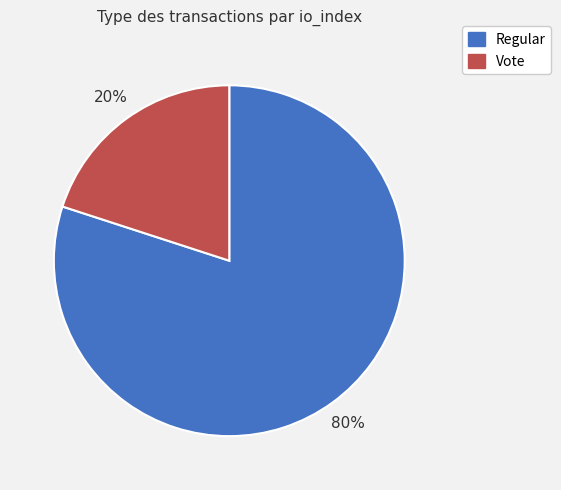

Between Regular and Vote, which is larger?

Regular